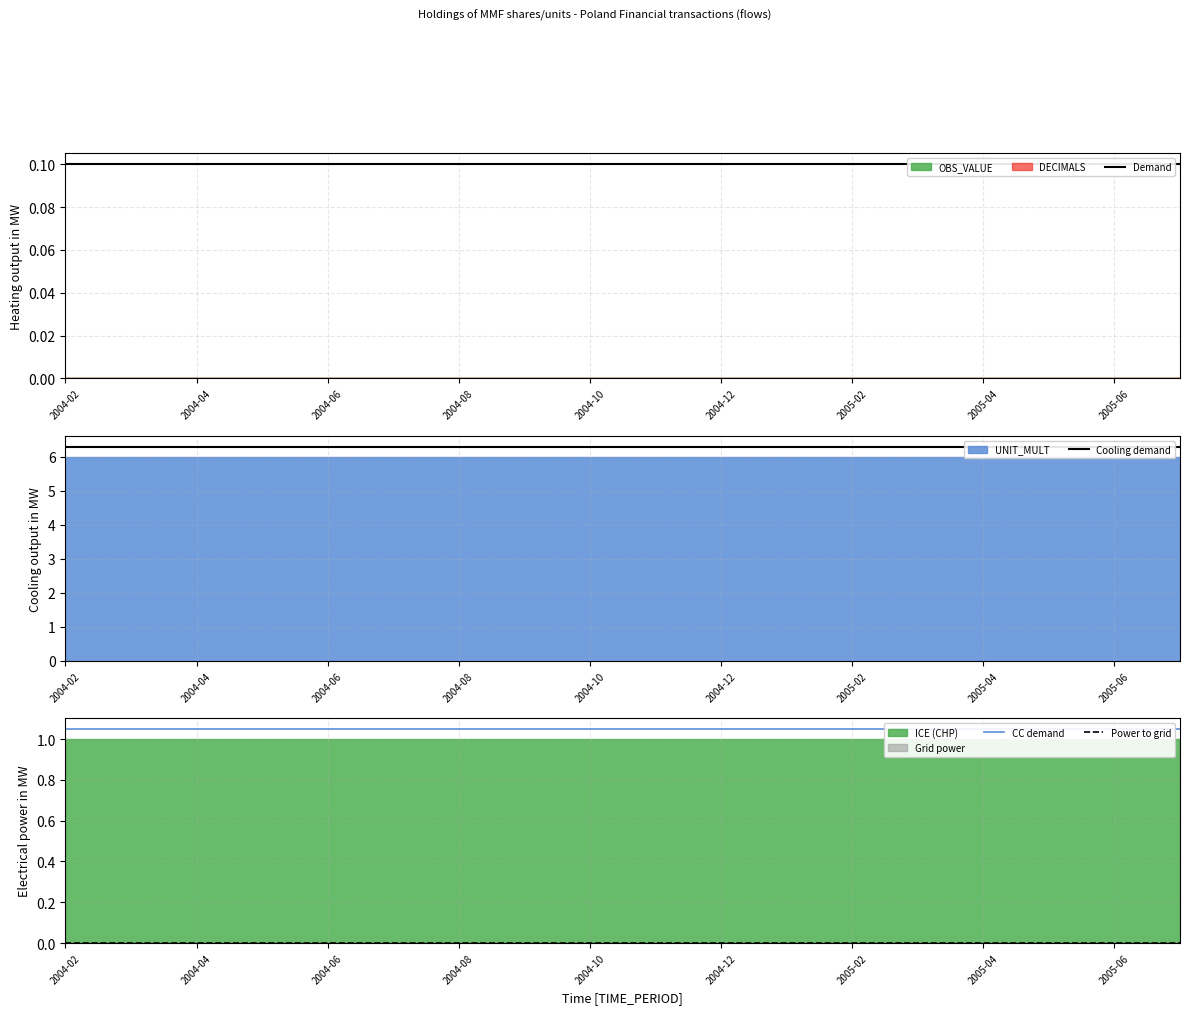

Does the chart display data point markers on the line(s)?

No